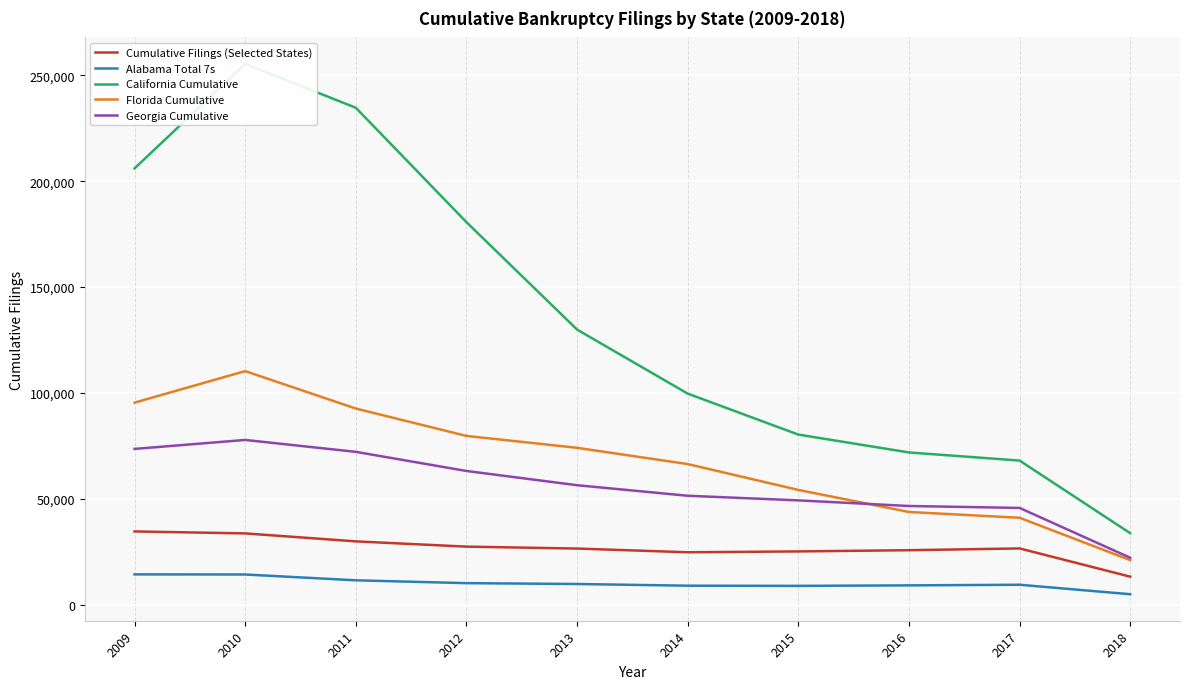

At which label does Florida Cumulative reach its minimum?

2018